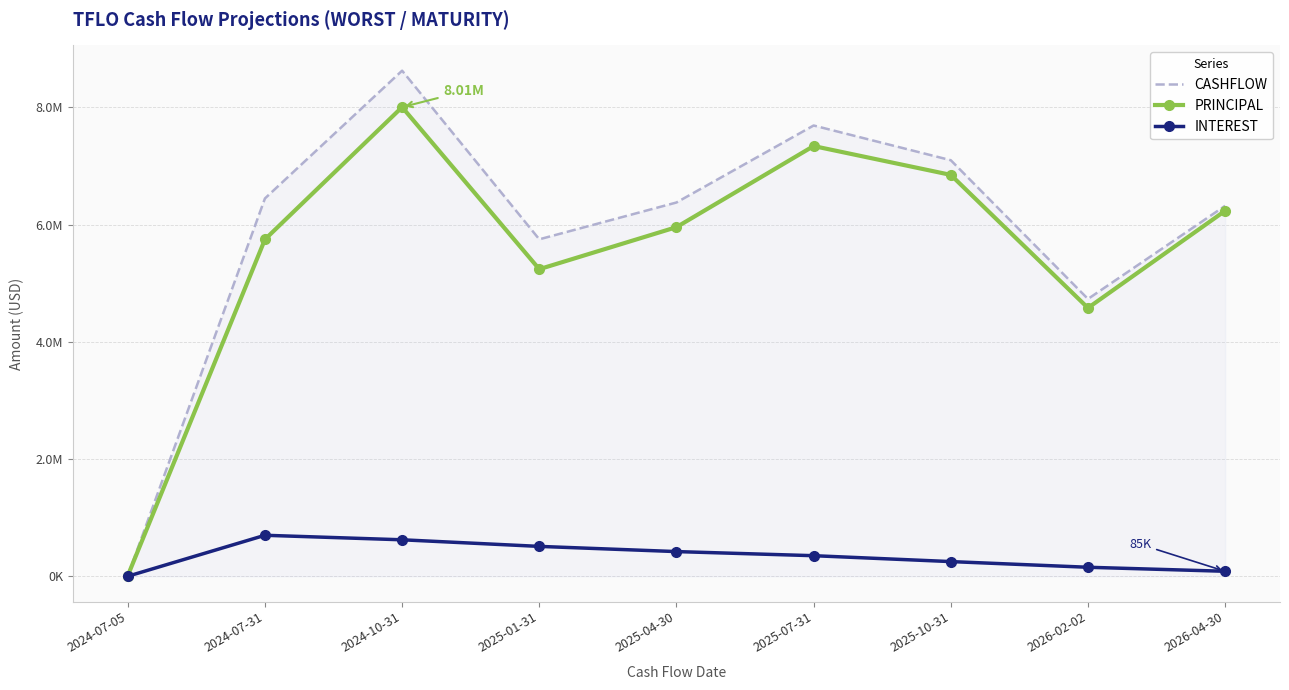

What position from the left is 2025-01-31?

4